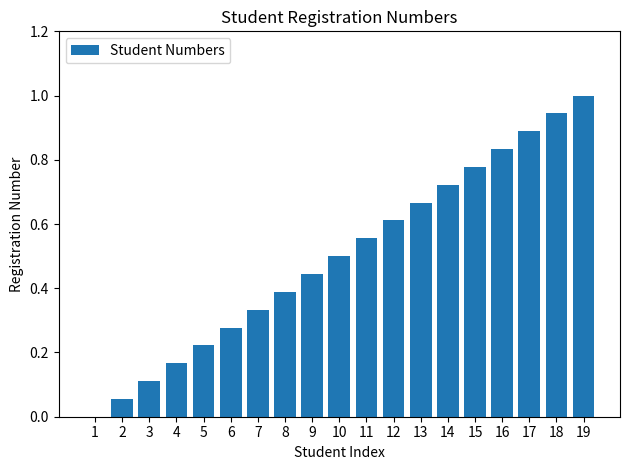

True or false: the data shows 0.3 at 10.

False